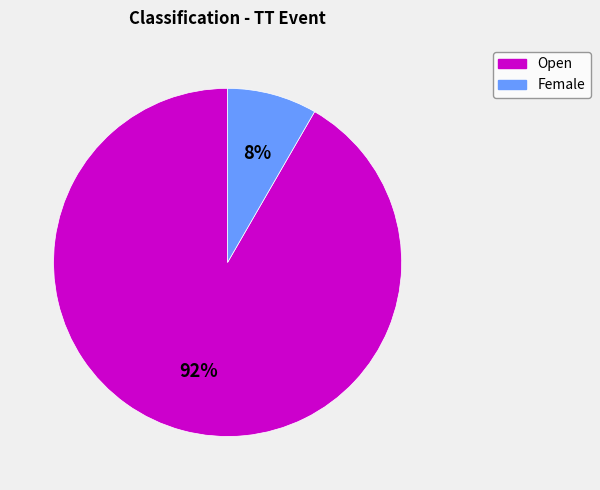

To the nearest percent, what is the average slice percentage?

50%